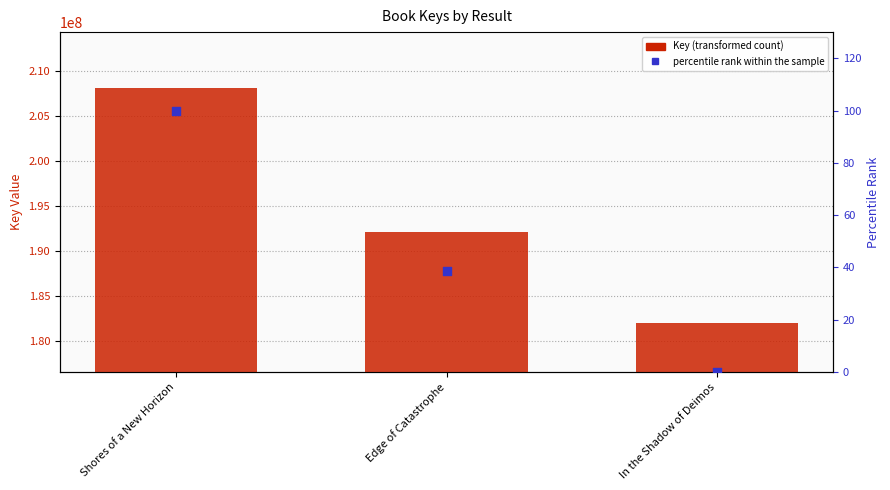

What is the total value across all series at Edge of Catastrophe?

192032683.5